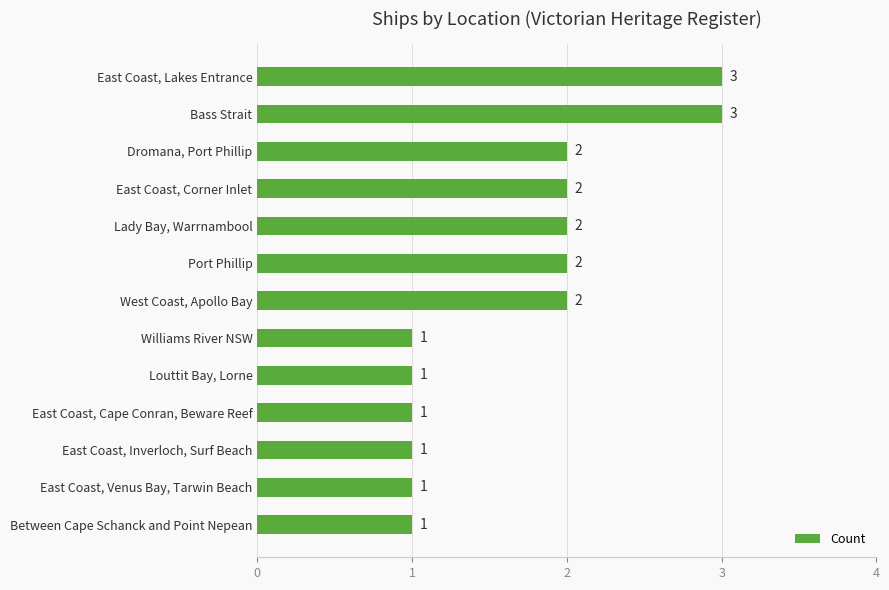

Reading bottom to top, transcribe all the data shown in this chart.

1	1	1	1	1	1	2	2	2	2	2	3	3